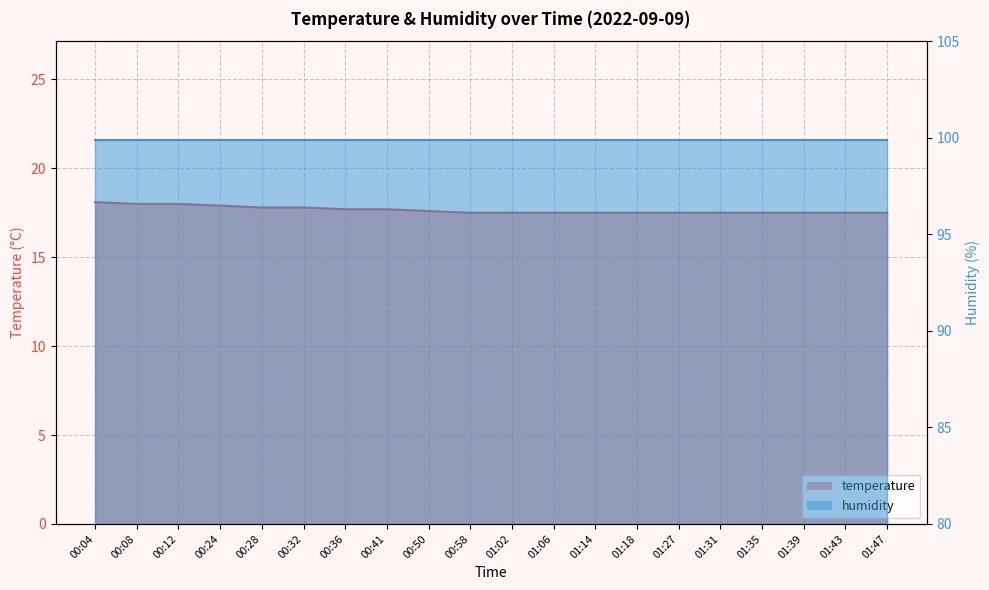

What is the sum of all values?

353.1